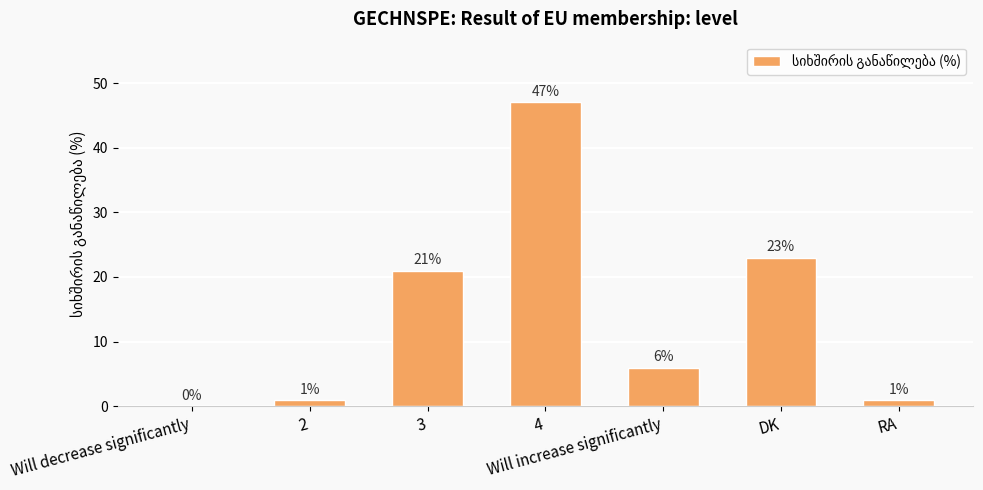

The value at DK is 32. True or false?

False